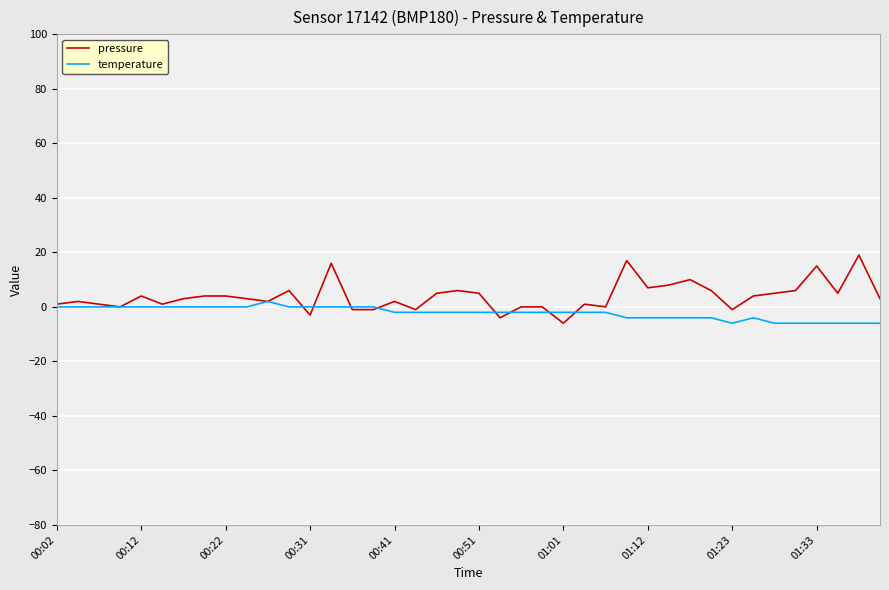

What is the difference between the maximum and second lowest values in the pressure series?

23.0